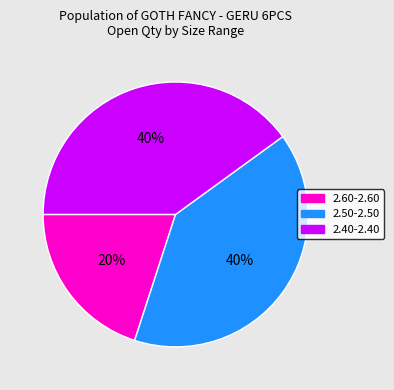

Count the number of slices in the pie.

3